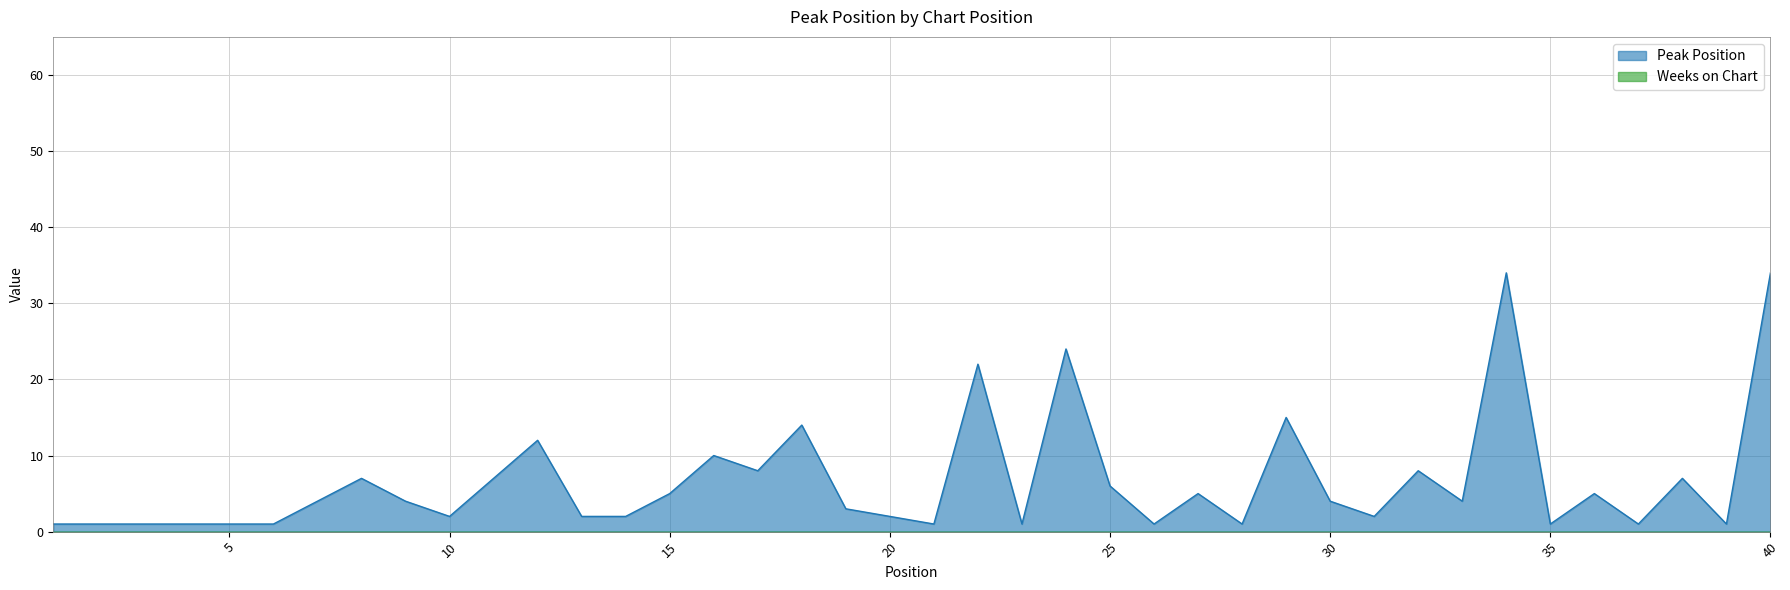

Rank the categories by value from highest to lowest.

34, 40, 24, 22, 29, 18, 12, 16, 17, 32, 8, 11, 38, 25, 15, 27, 36, 7, 9, 30, 33, 19, 10, 13, 14, 20, 31, 1, 2, 3, 4, 5, 6, 21, 23, 26, 28, 35, 37, 39